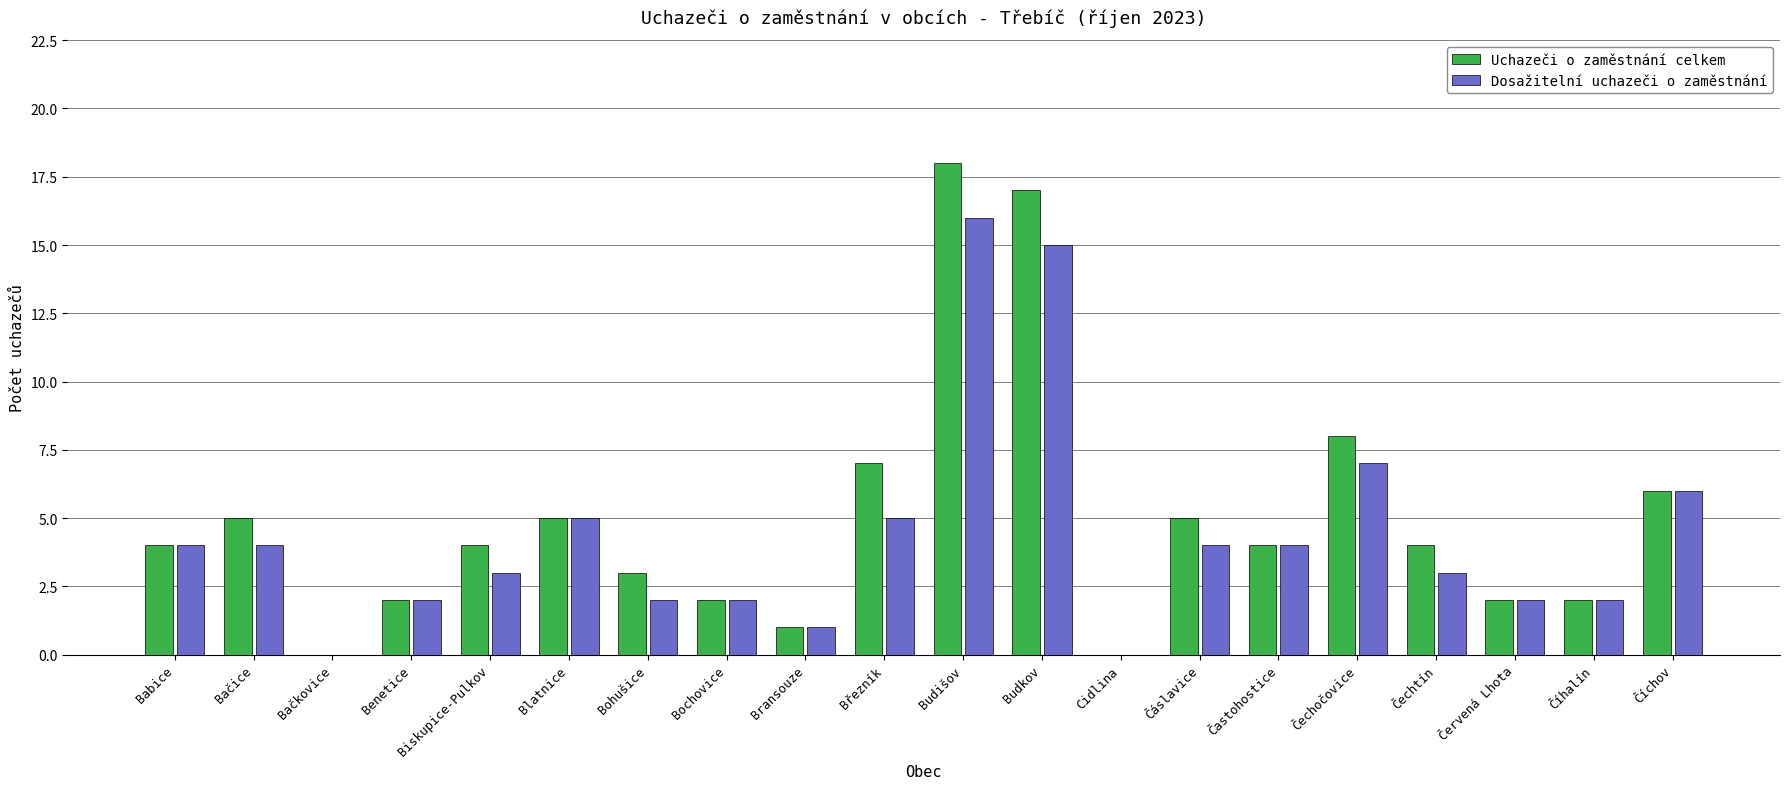

The value of Uchazeči o zaměstnání celkem at Bohušice is 3. True or false?

True